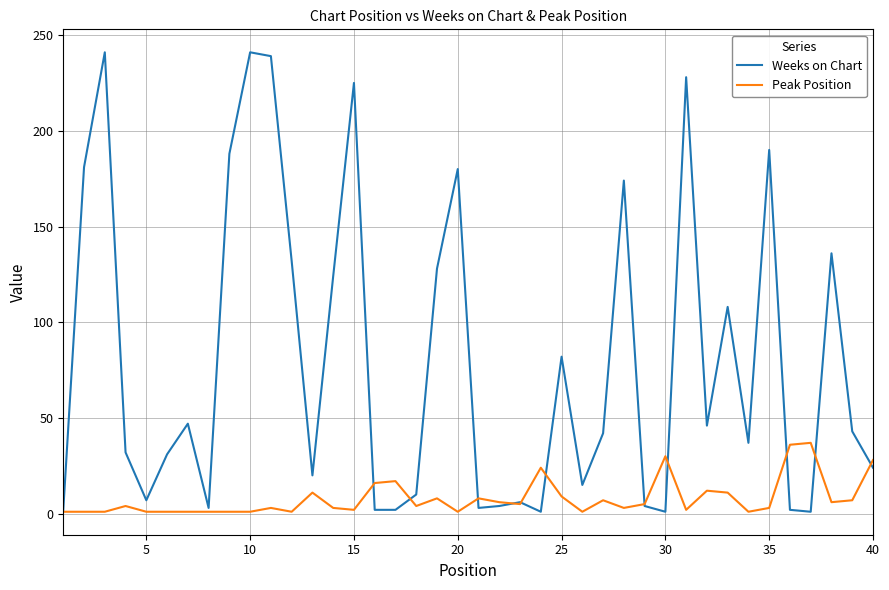

List the series in order of their peak value, lowest first.

Peak Position, Weeks on Chart